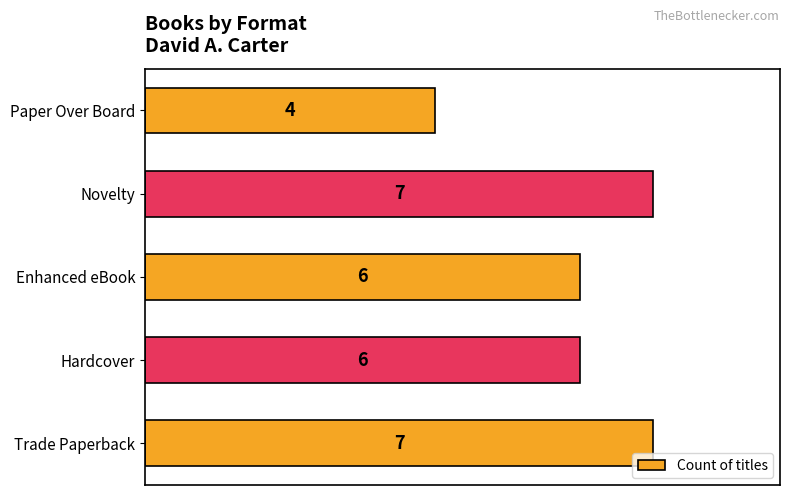

What is the sum of all values?

30